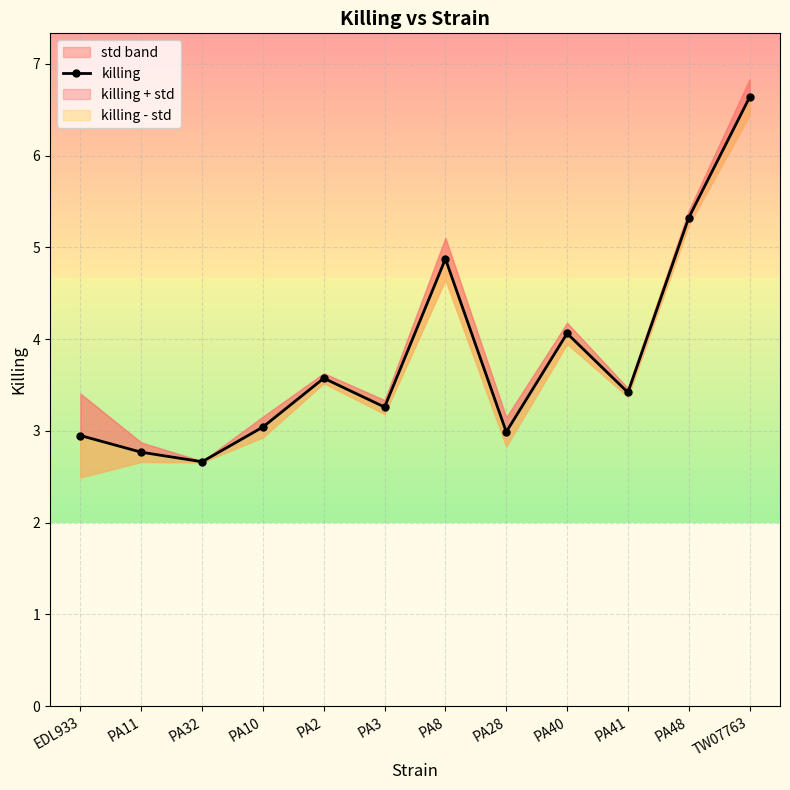

Between PA41 and PA2, which is larger?

PA2